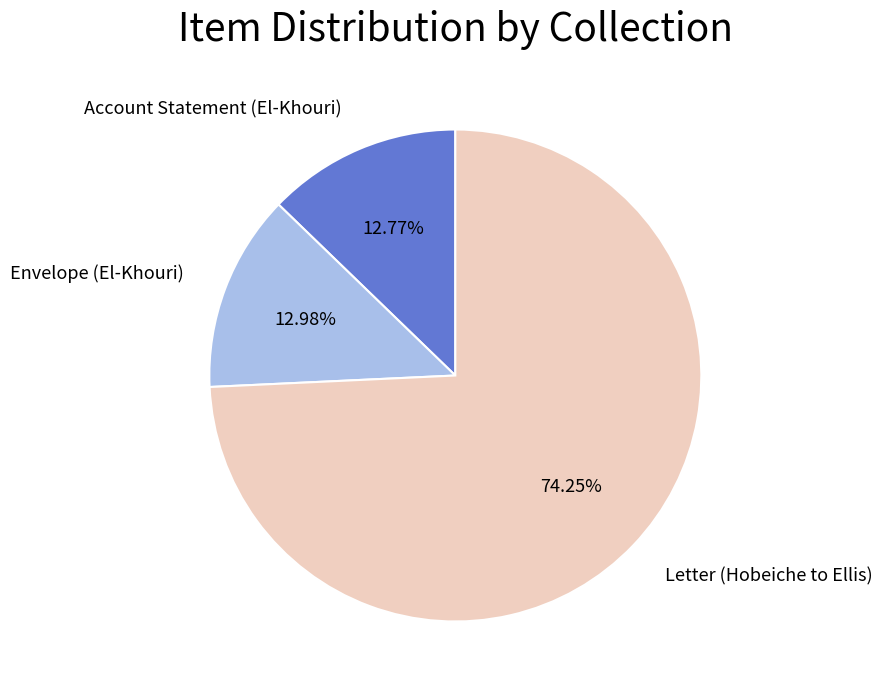

Which slice is the largest?

Letter (Hobeiche to Ellis)